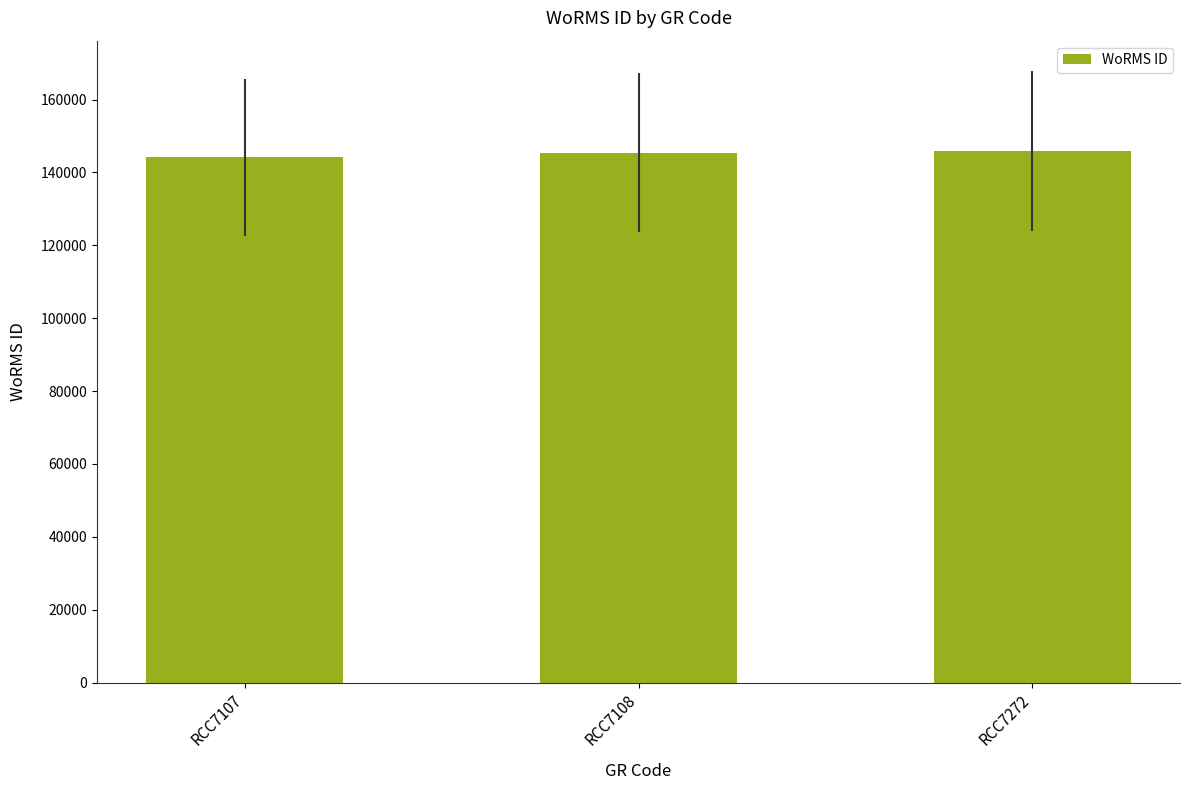

What is the change in value from RCC7108 to RCC7272?

+428